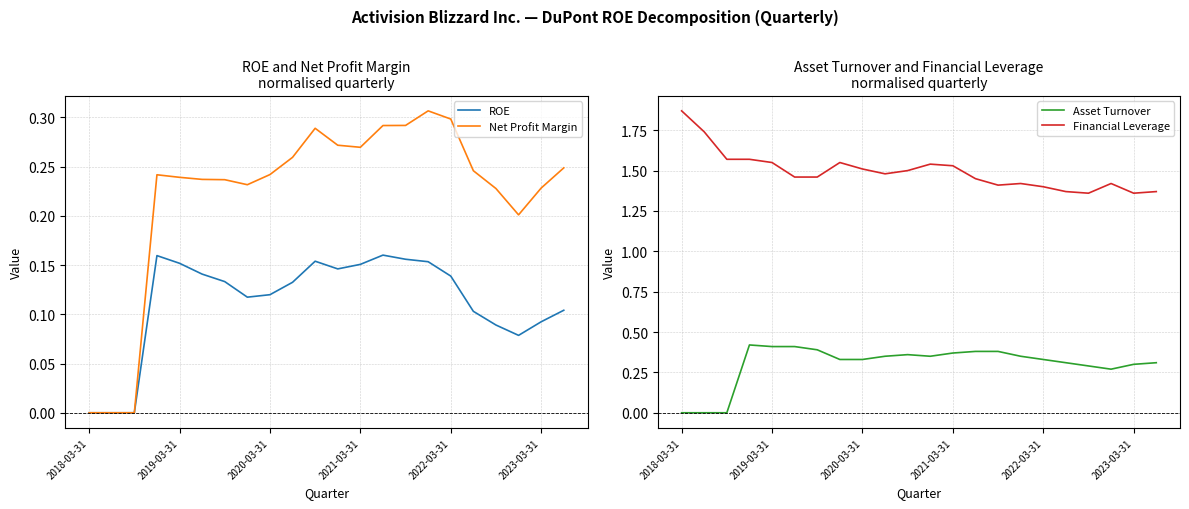

The value of Net Profit Margin at 2020-03-31 is 0.4. True or false?

False